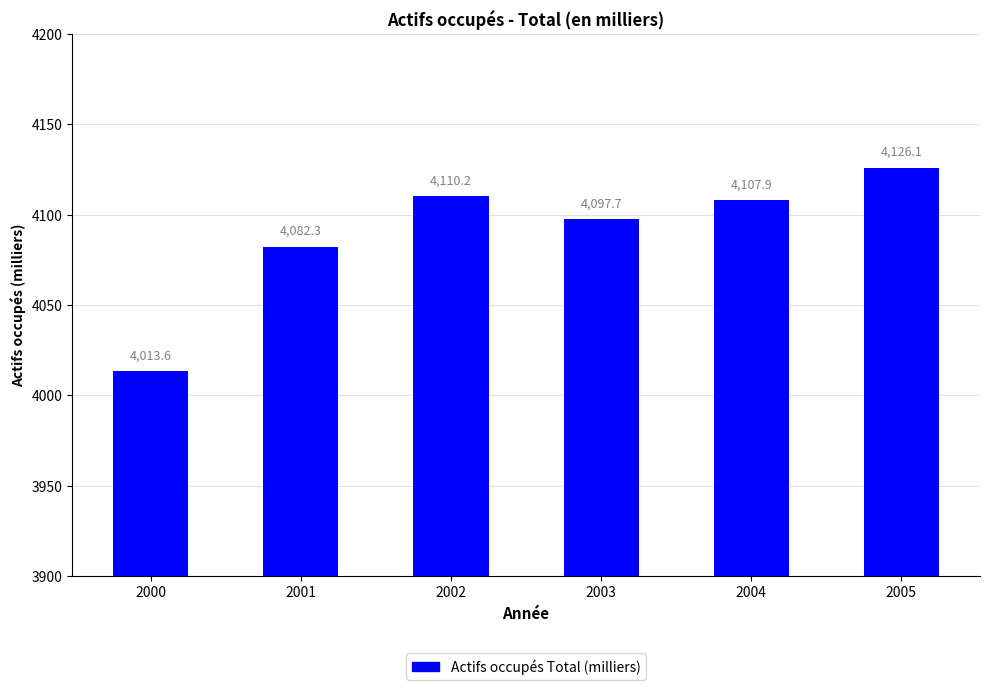

What is the value of the 3rd bar from the left?

4110.2